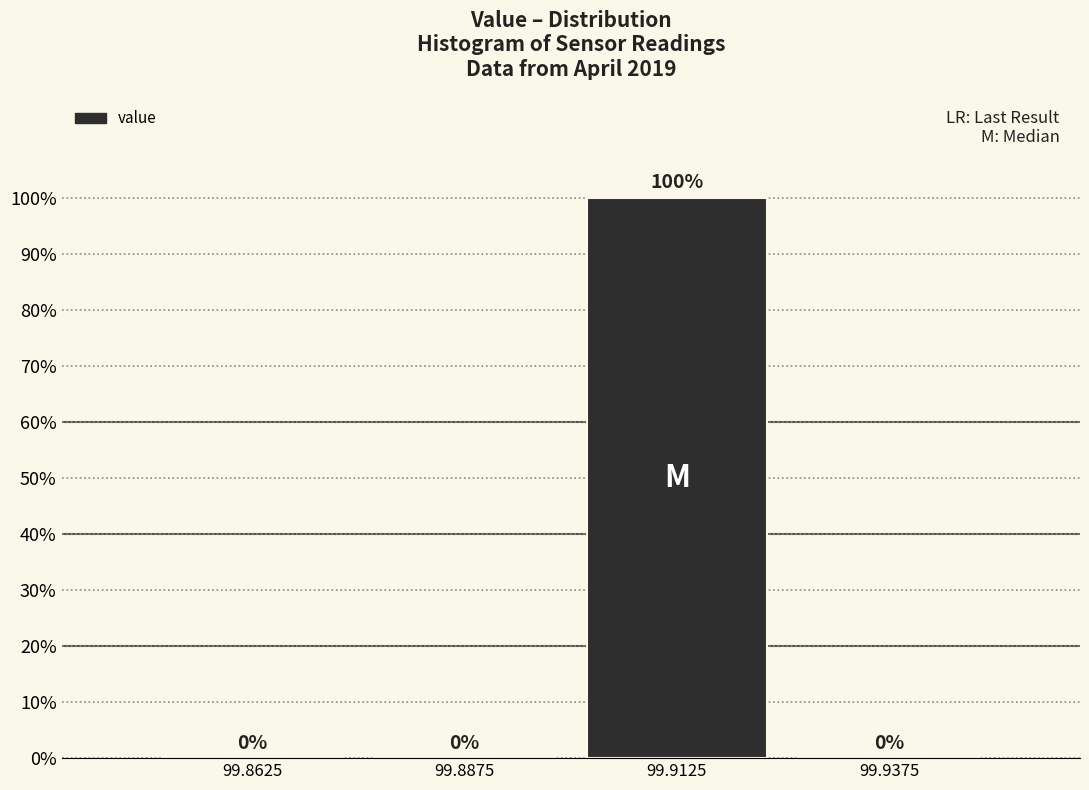

What is the height of the bar covering 99.900 to 99.925 on the x-axis?

100